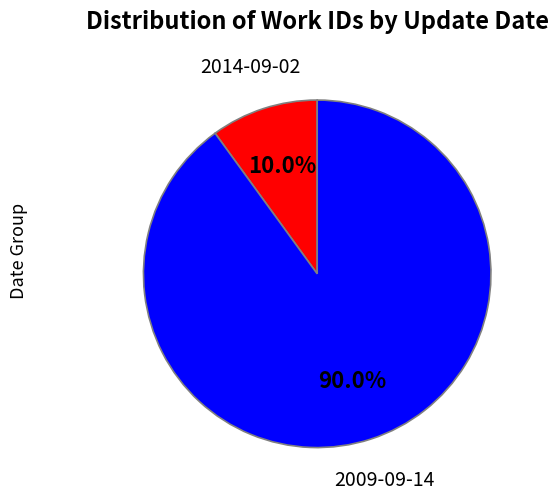

Does any single category account for the majority?

Yes